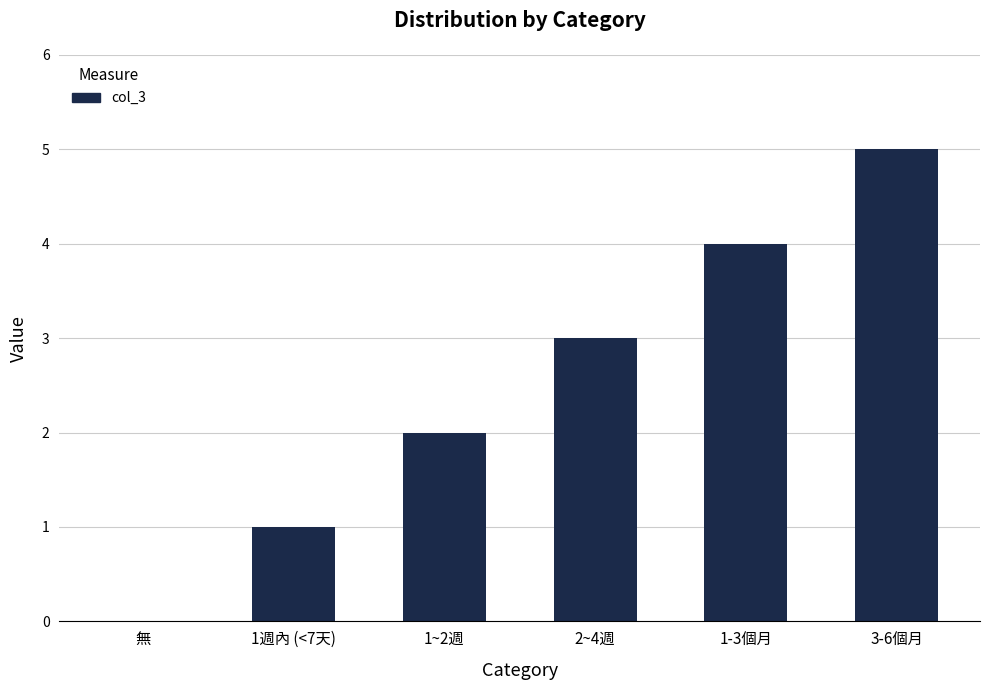

Which category has the highest value across all series?

3-6個月